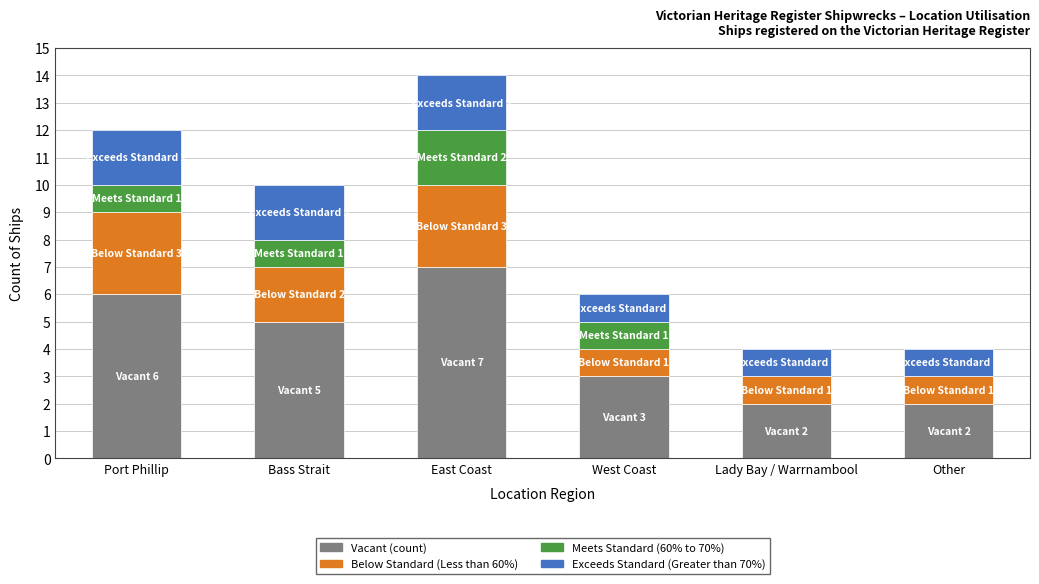

What is the total value across all series at East Coast?

14